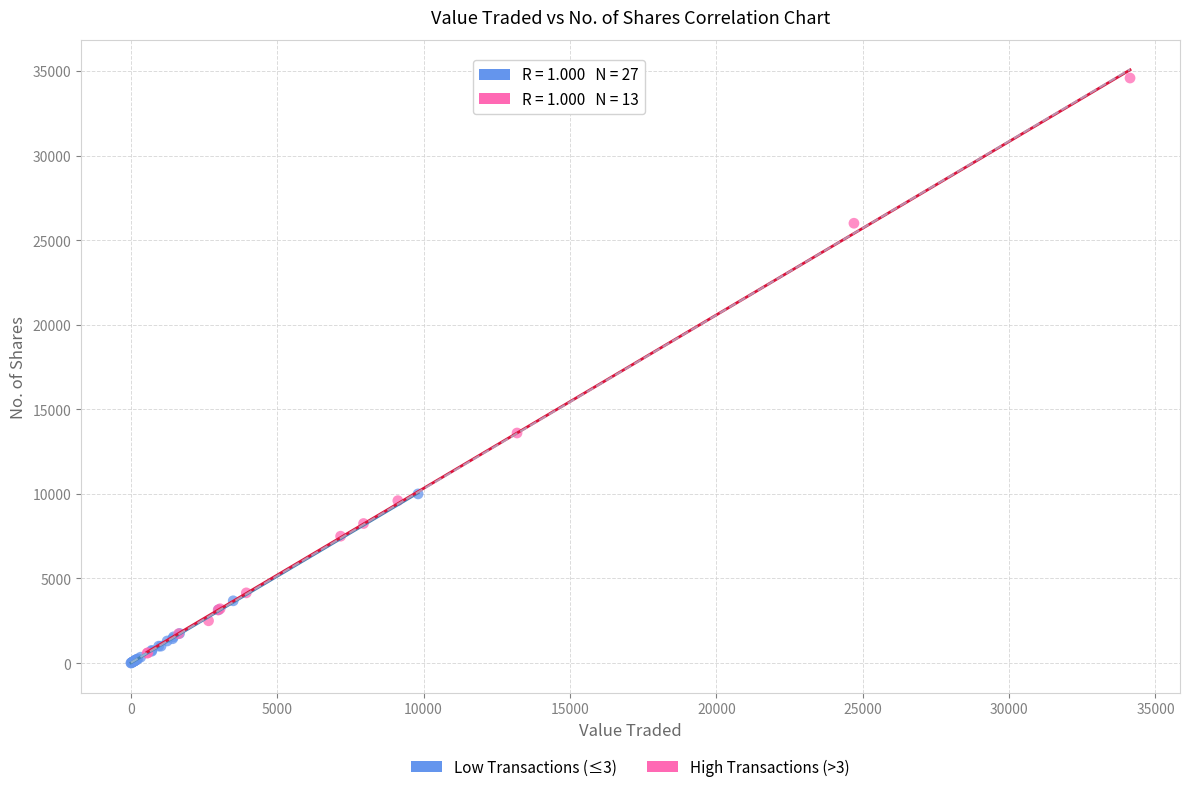

Which series contains the lowest Y value?

Low Transactions (≤3)